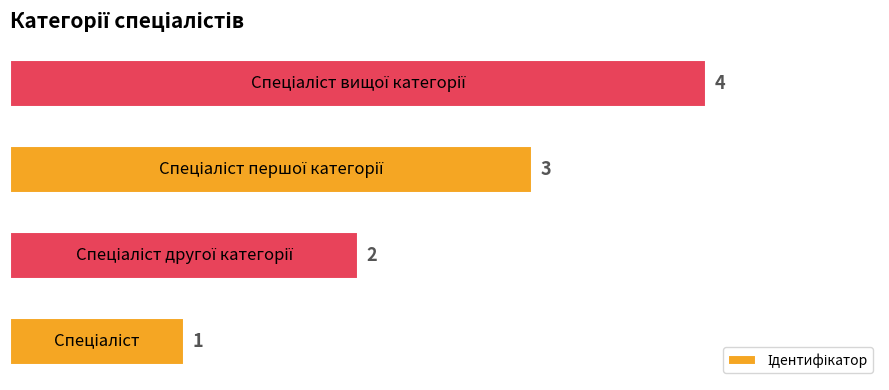

What is the sum of all values?

10